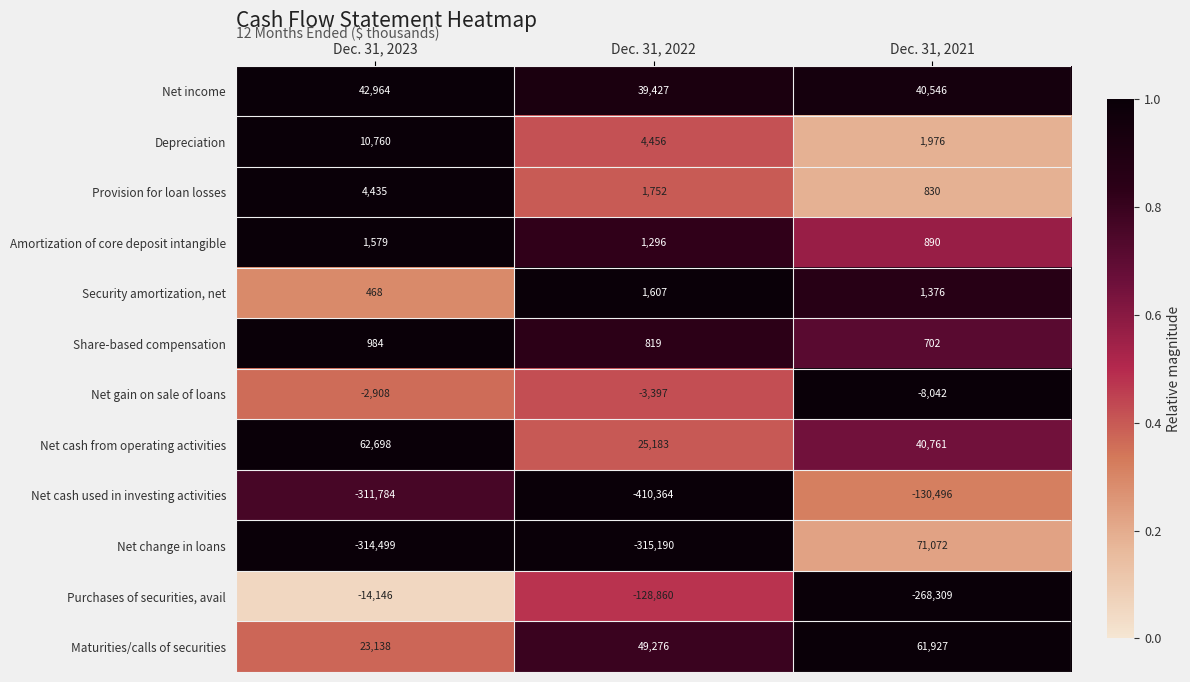

What is the difference between the Share-based compensation values at Dec. 31, 2023 and Dec. 31, 2022?

165